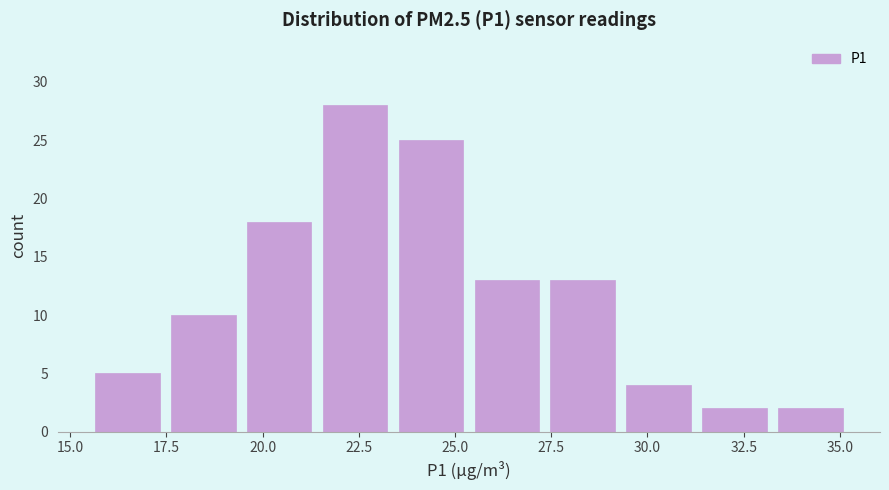

Read against the x-axis, roughly where is the centre of the tallest bar?

22.5